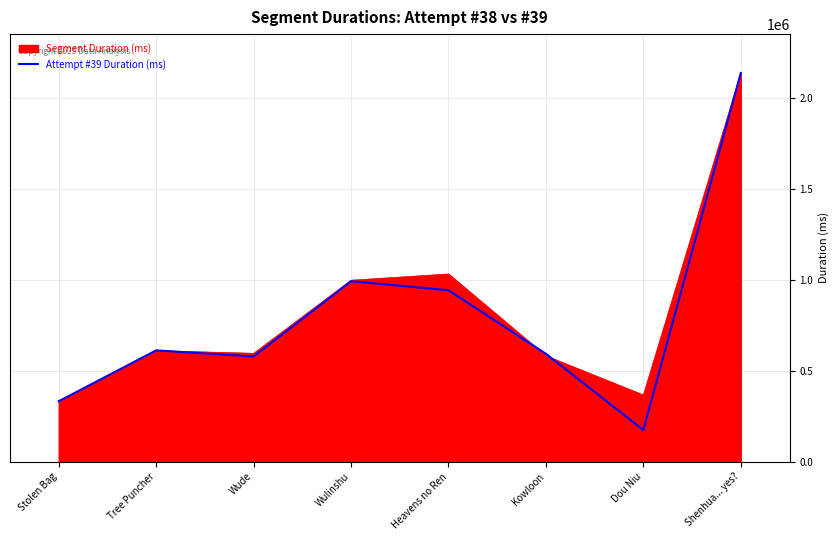

At which category is the sum across all series the highest?

Shenhua... yes?